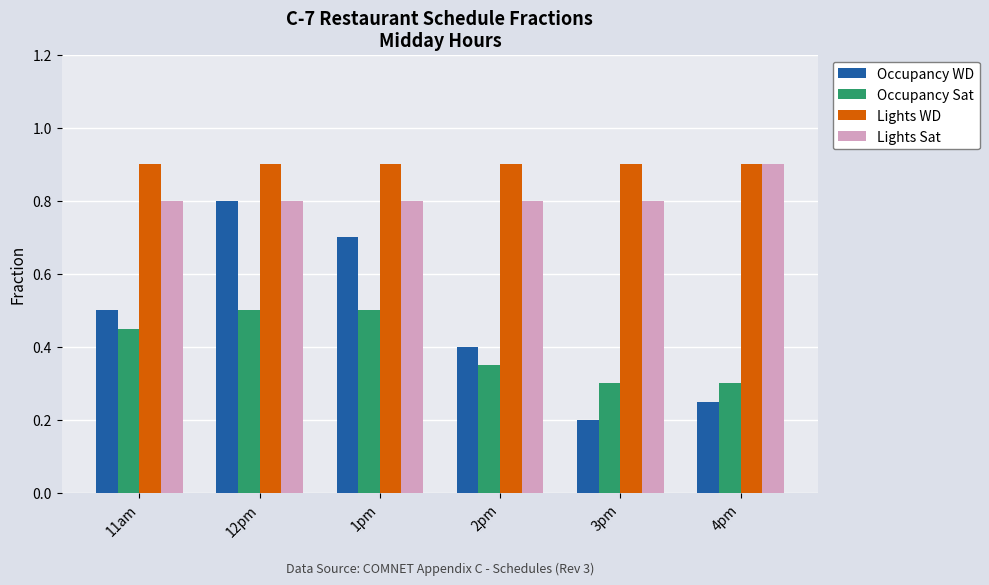

True or false: Lights WD has a value of 1.4 at 12pm.

False